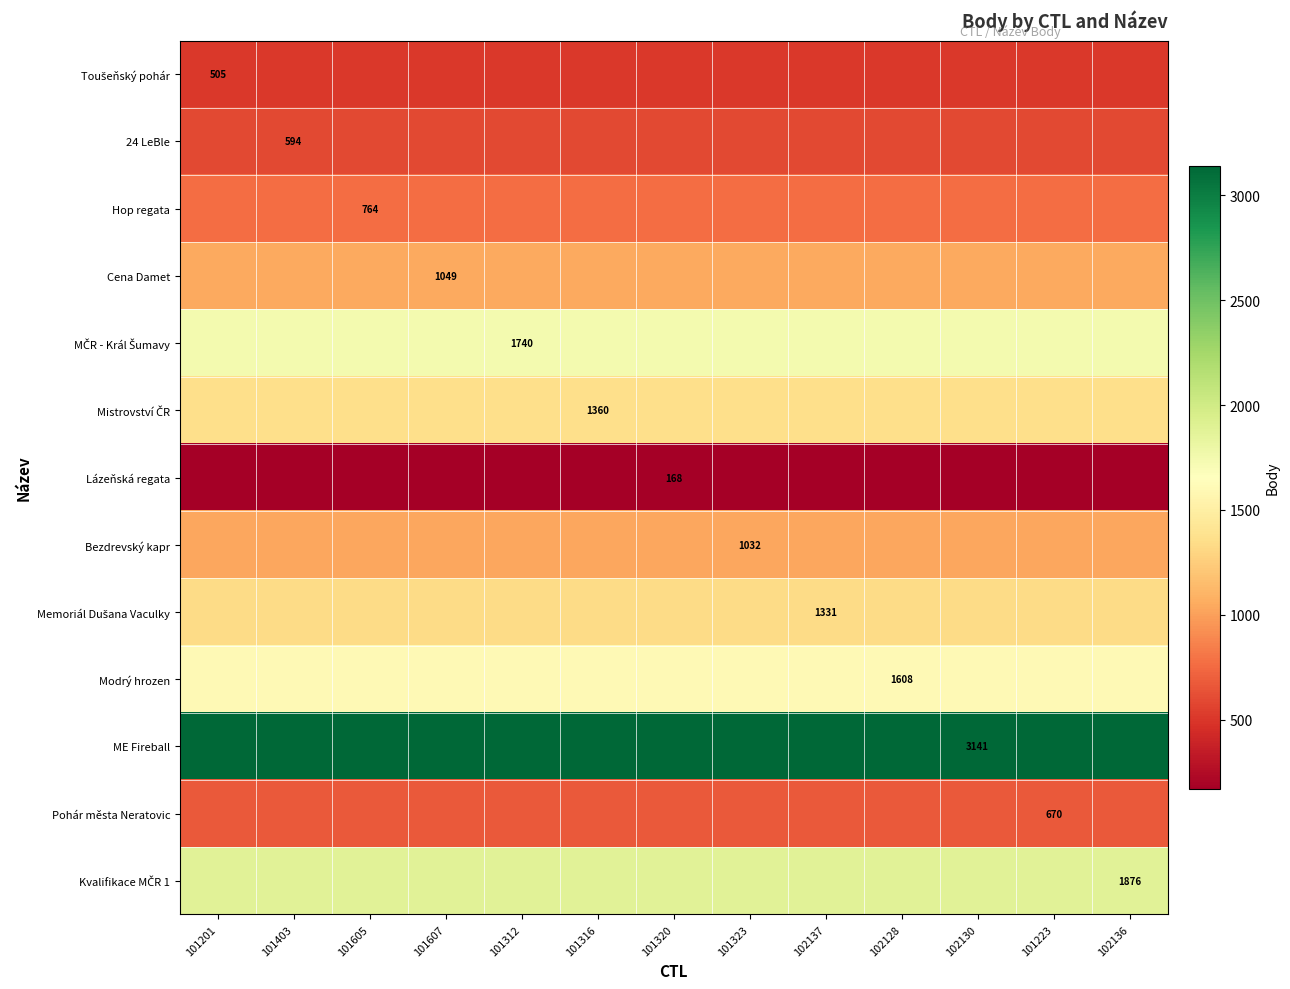

Which has a higher value, 101605 or 102136?

101605